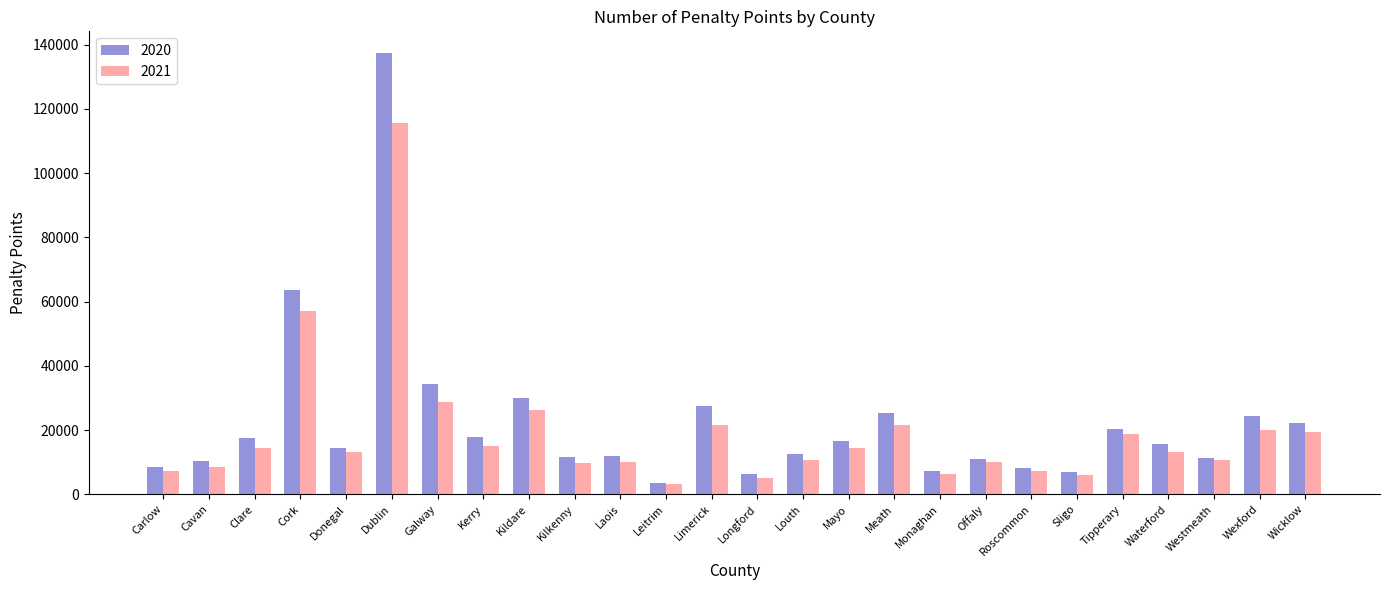

What is the spread (max minus min) of values at Cavan?

1829